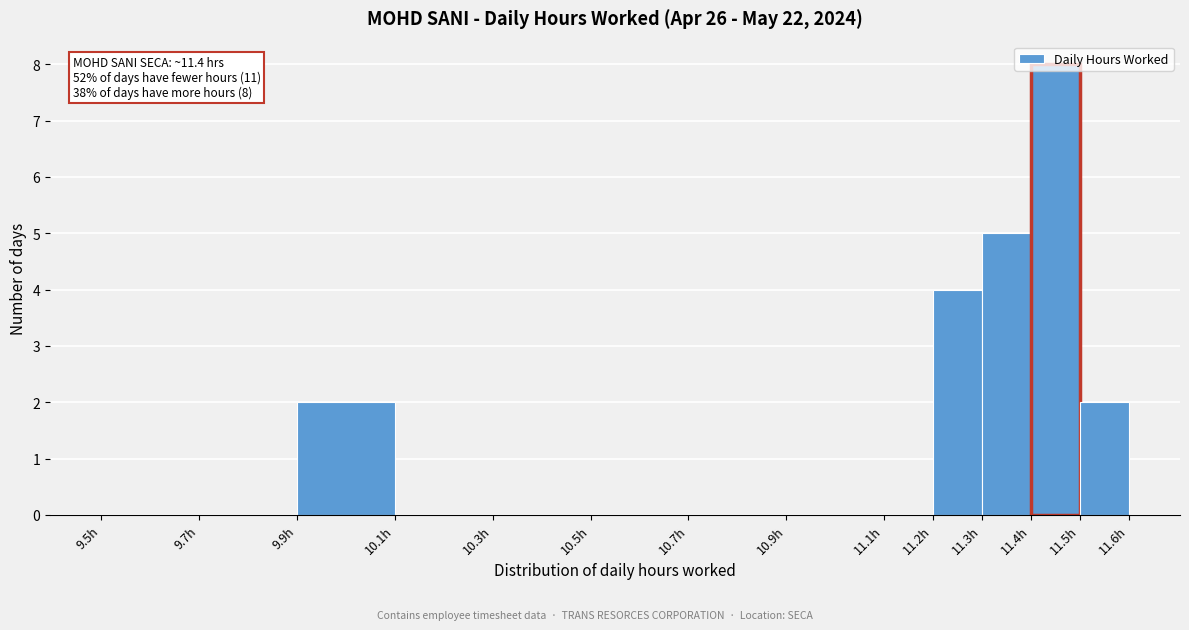

Over which range of the x-axis is the bar tallest?

11.4 to 11.5